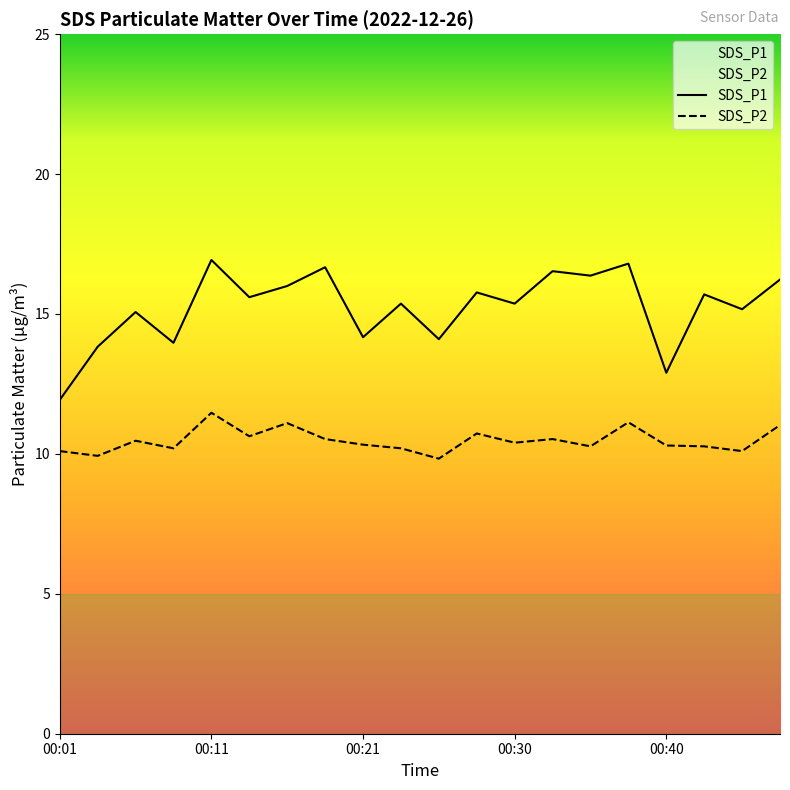

Which series has the largest total across all categories?

SDS_P1